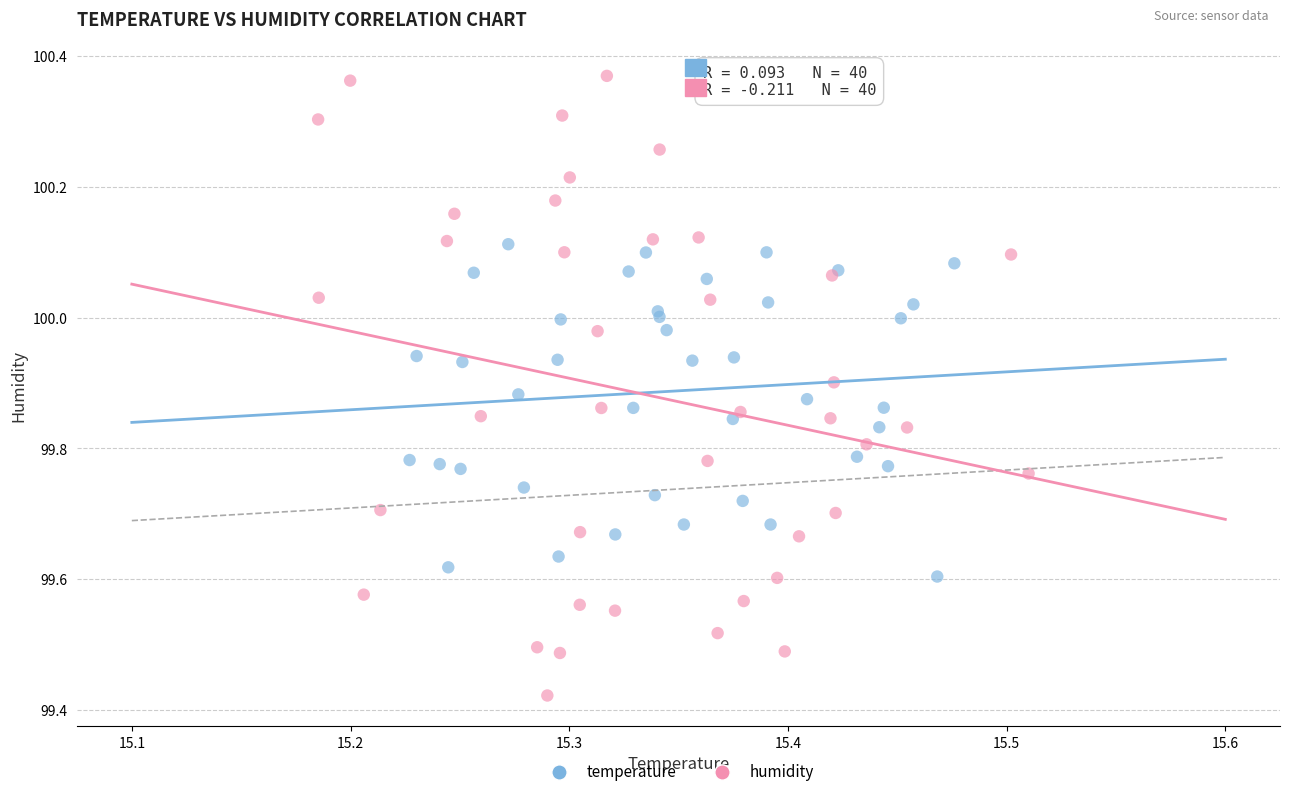

Which series reaches the maximum Y coordinate?

humidity